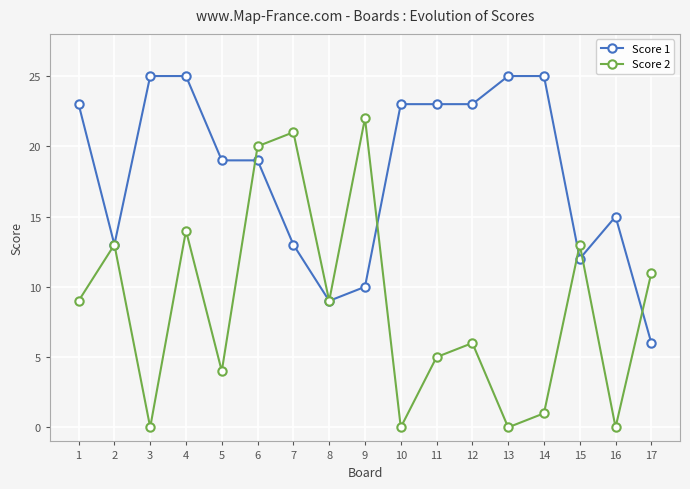

Is this an area chart (filled region under the line)?

No